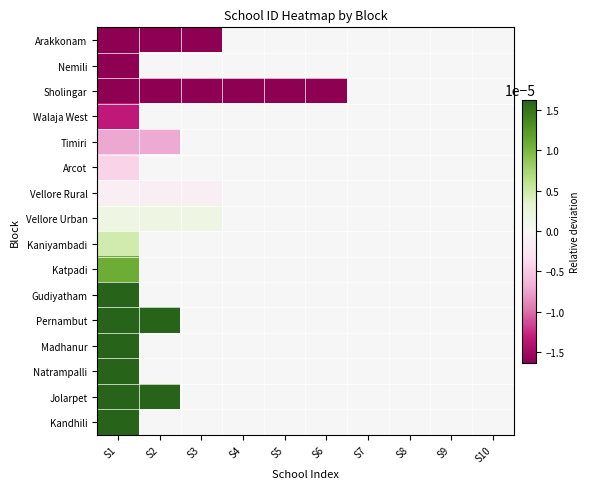

Which has a higher value, S8 or S3?

S8